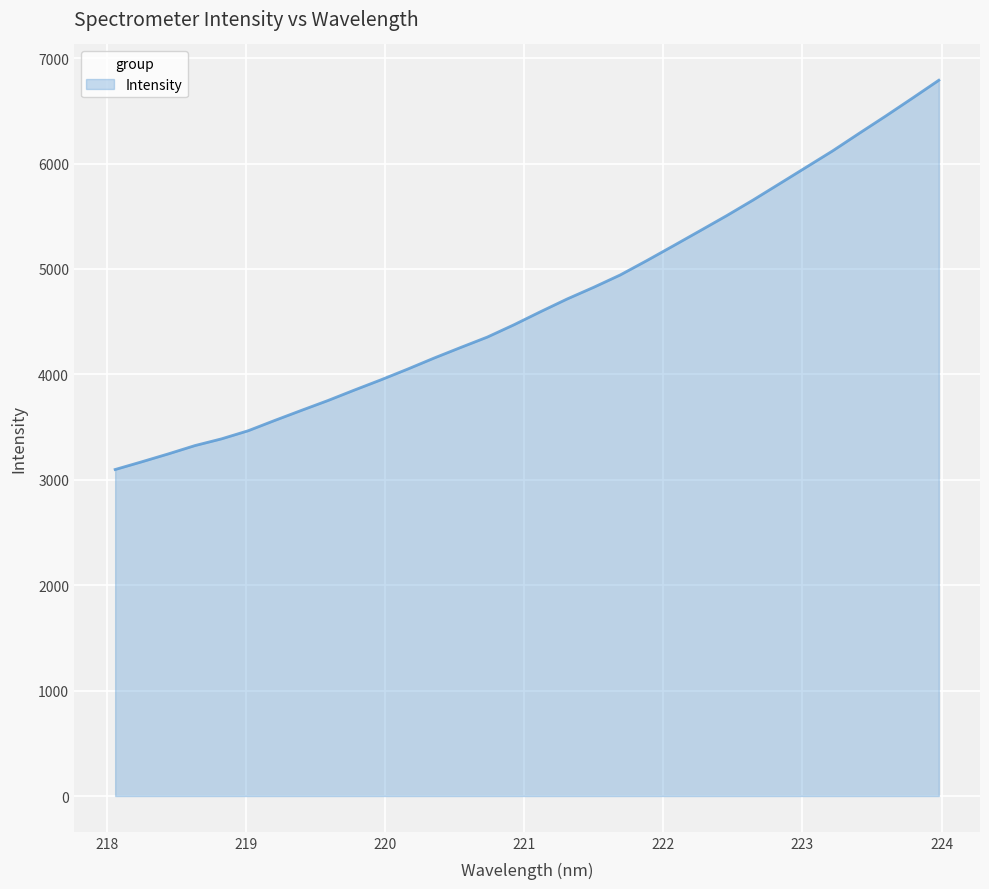

What is the greatest value displayed?

6790.5